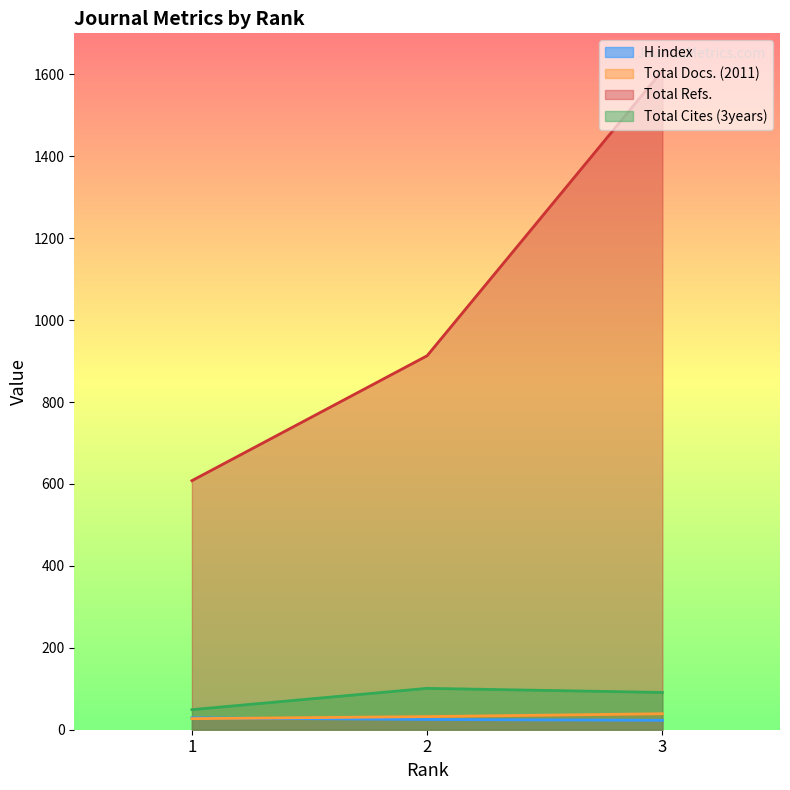

The Total Docs. (2011) series shows 49 at 2. True or false?

False